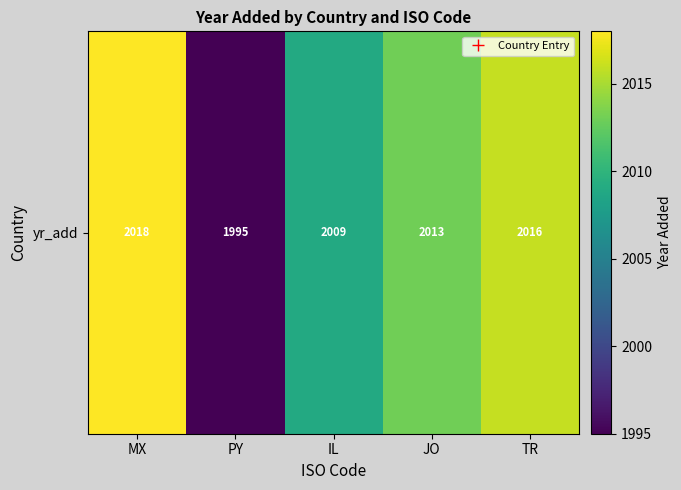

What is the sum of the values at IL and TR?

4025